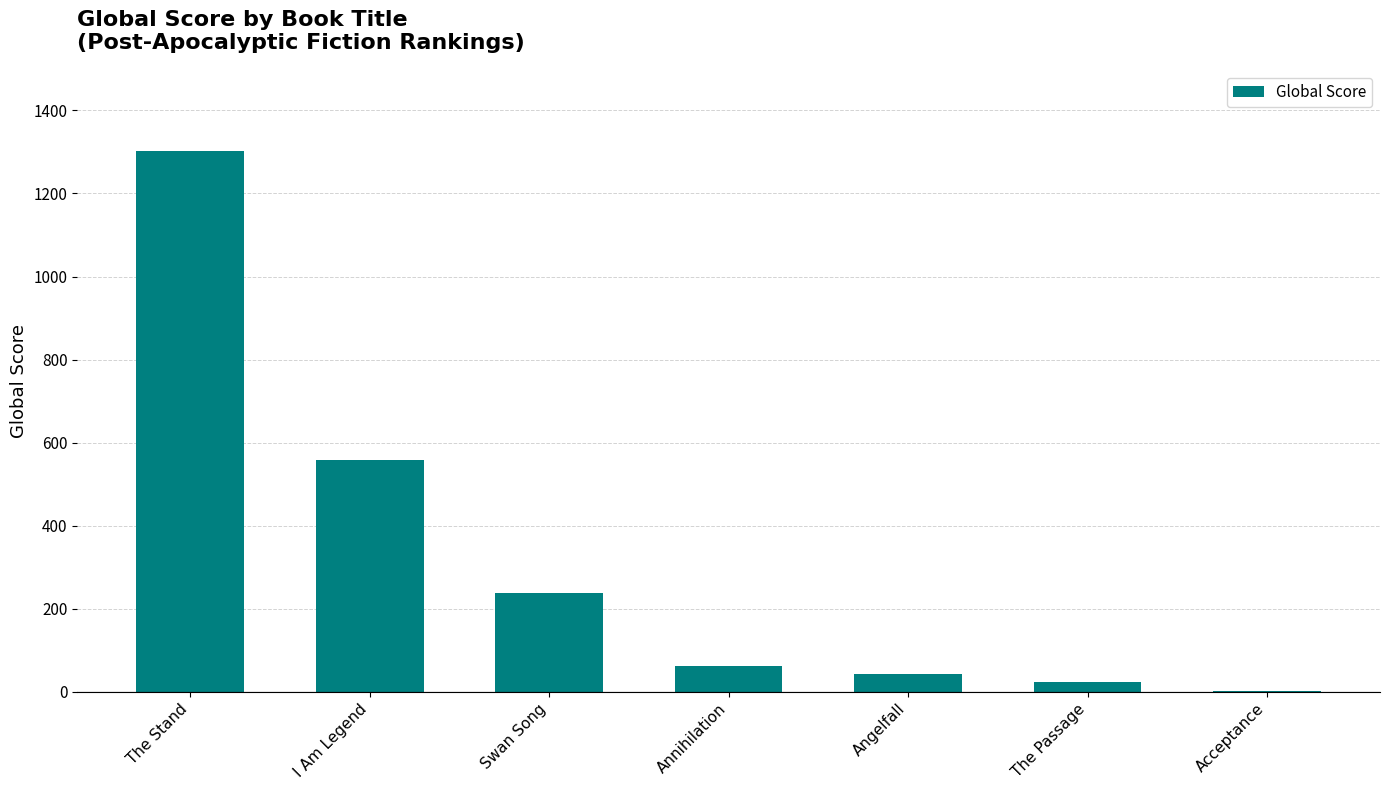

What is the ratio of the value at Angelfall to the value at I Am Legend?

0.1